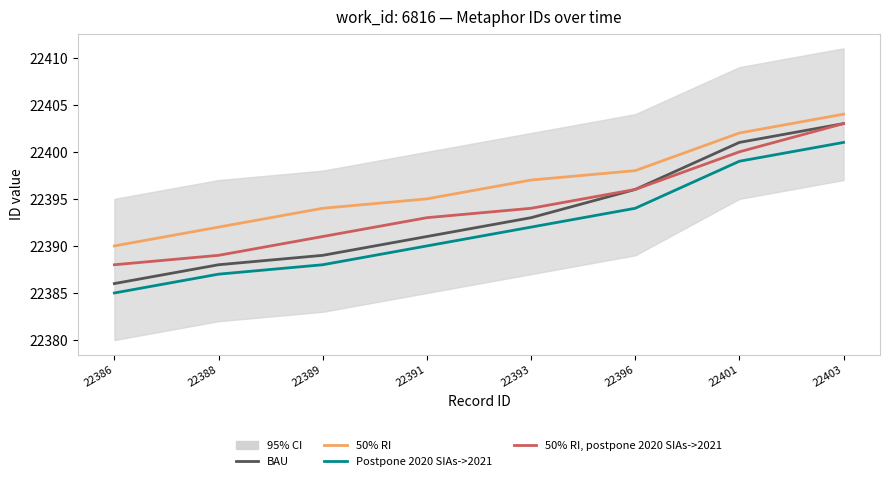

What is the value of the 50% RI point at the 6th from the left?

22398